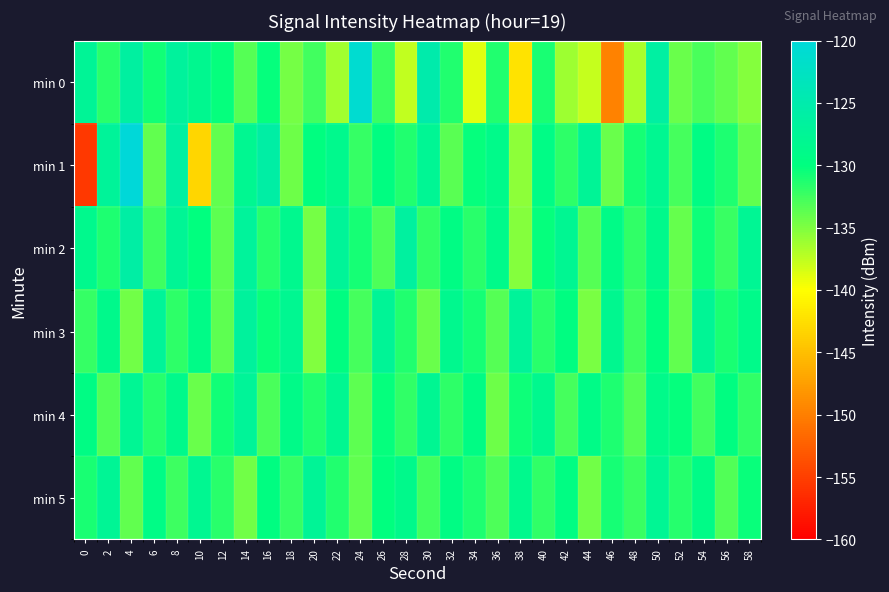

Reading left to right, list all the values displayed in this chart.

min 0: 0=-127.4	2=-131.6	4=-126.3	6=-130.6	8=-126.8	10=-128.2	12=-130.3	14=-133.4	16=-130.2	18=-134.6	20=-132.6	22=-136.3	24=-120.9	26=-132.3	28=-137.6	30=-125.0	32=-131.3	34=-138.8	36=-131.3	38=-142.1	40=-131.1	42=-136.1	44=-137.7	46=-149.7	48=-136.7	50=-126.1	52=-134.2	54=-132.8	56=-133.9	58=-135.2
min 1: 0=-155.5	2=-127.2	4=-120.1	6=-133.8	8=-126.1	10=-143.3	12=-133.9	14=-128.1	16=-125.8	18=-134.2	20=-130.0	22=-128.5	24=-132.1	26=-129.7	28=-131.4	30=-127.8	32=-133.5	34=-130.2	36=-128.9	38=-135.6	40=-129.3	42=-131.8	44=-127.5	46=-134.2	48=-130.8	50=-128.1	52=-132.7	54=-129.4	56=-131.1	58=-133.9
min 2: 0=-128.5	2=-131.2	4=-125.8	6=-132.4	8=-127.6	10=-130.1	12=-133.7	14=-126.9	16=-131.5	18=-128.3	20=-134.6	22=-127.2	24=-130.8	26=-133.1	28=-126.5	30=-132.0	32=-129.4	34=-131.7	36=-128.8	38=-135.2	40=-130.3	42=-127.9	44=-133.4	46=-129.1	48=-131.9	50=-128.6	52=-134.0	54=-130.5	56=-132.3	58=-127.7
min 3: 0=-132.1	2=-128.7	4=-134.5	6=-127.3	8=-131.8	10=-129.2	12=-133.6	14=-126.8	16=-130.4	18=-128.0	20=-135.1	22=-129.7	24=-132.8	26=-127.5	28=-131.3	30=-134.2	32=-128.4	34=-130.9	36=-133.3	38=-127.1	40=-131.6	42=-129.8	44=-134.7	46=-128.2	48=-132.5	50=-130.0	52=-133.8	54=-127.6	56=-131.0	58=-128.9
min 4: 0=-129.4	2=-133.2	4=-127.8	6=-131.5	8=-128.6	10=-134.1	12=-130.7	14=-127.3	16=-132.9	18=-129.0	20=-131.4	22=-128.1	24=-133.6	26=-130.2	28=-132.0	30=-127.9	32=-131.8	34=-129.5	36=-134.3	38=-130.6	40=-128.3	42=-132.7	44=-129.2	46=-131.1	48=-133.4	50=-128.8	52=-130.3	54=-132.6	56=-129.7	58=-131.9
min 5: 0=-131.0	2=-127.6	4=-133.8	6=-129.3	8=-132.4	10=-128.0	12=-131.7	14=-134.5	16=-129.8	18=-132.1	20=-127.4	22=-131.3	24=-133.9	26=-130.1	28=-128.7	30=-132.6	32=-129.4	34=-131.2	36=-133.0	38=-128.5	40=-131.9	42=-129.6	44=-134.4	46=-130.8	48=-132.3	50=-127.8	52=-131.5	54=-129.1	56=-133.2	58=-130.4